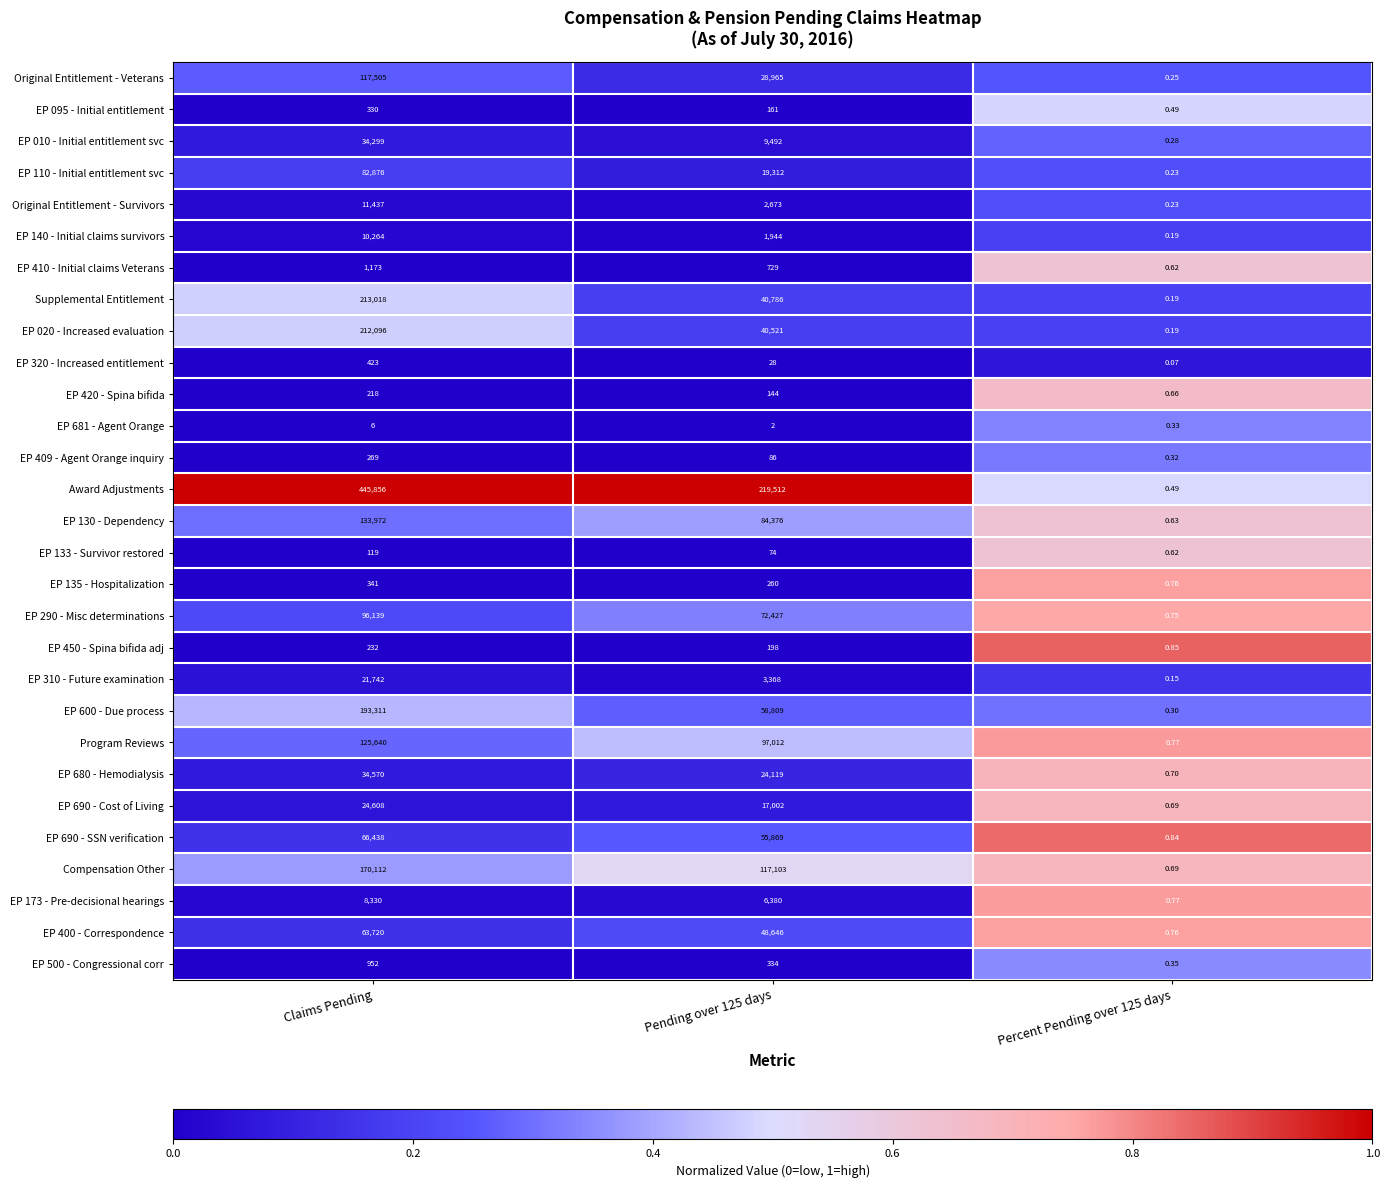

Which series has the largest range (max minus min)?

Award Adjustments